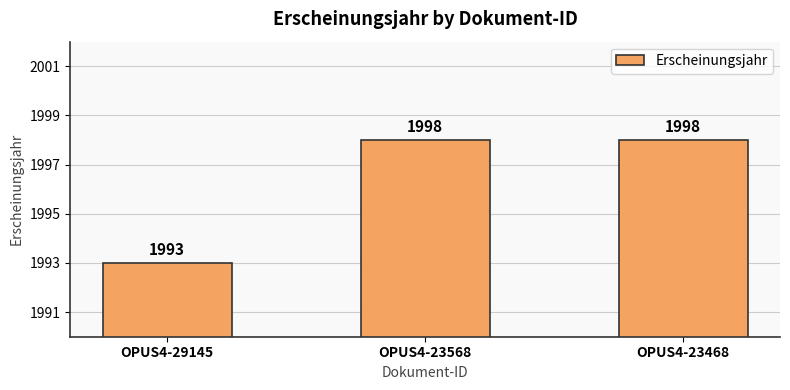

Between OPUS4-29145 and OPUS4-23568, which is larger?

OPUS4-23568